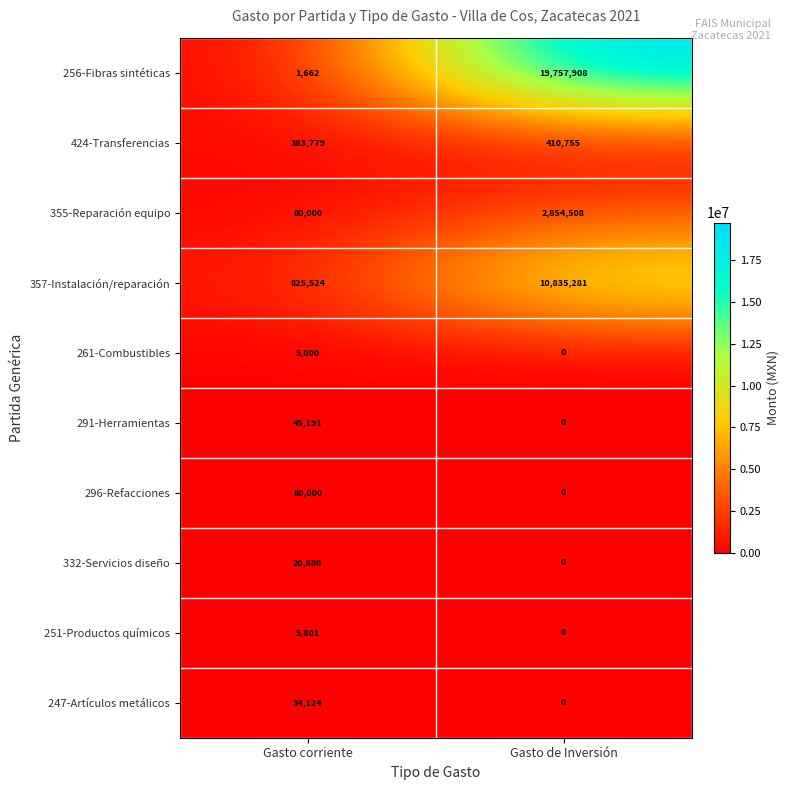

What is the approximate value of 424-Transferencias at Gasto de Inversión?

410755